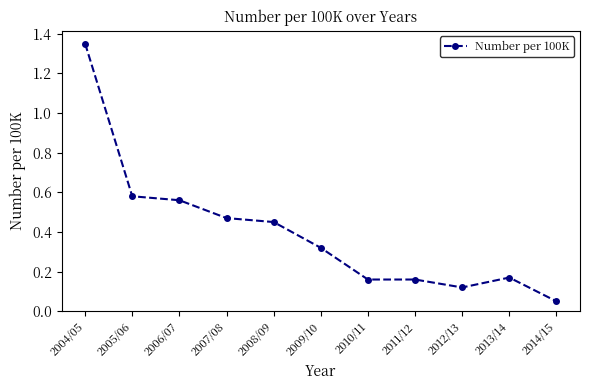

What is the change in value from 2006/07 to 2012/13?

-0.4